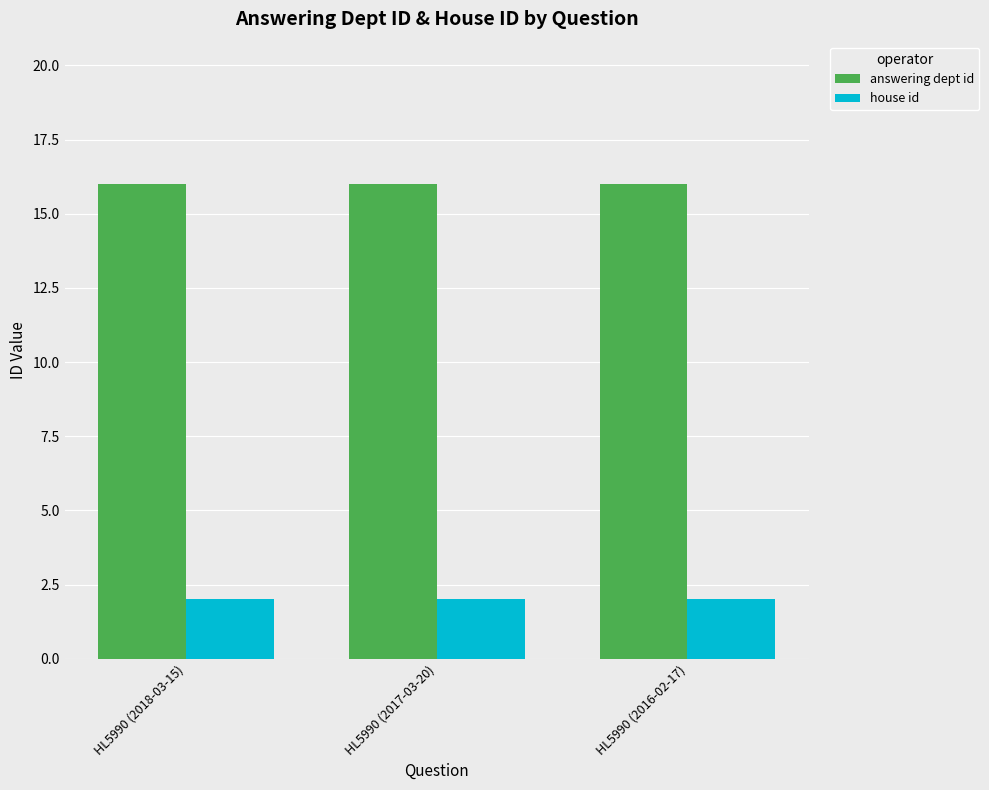

The value of answering dept id at HL5990 (2016-02-17) is 27. True or false?

False